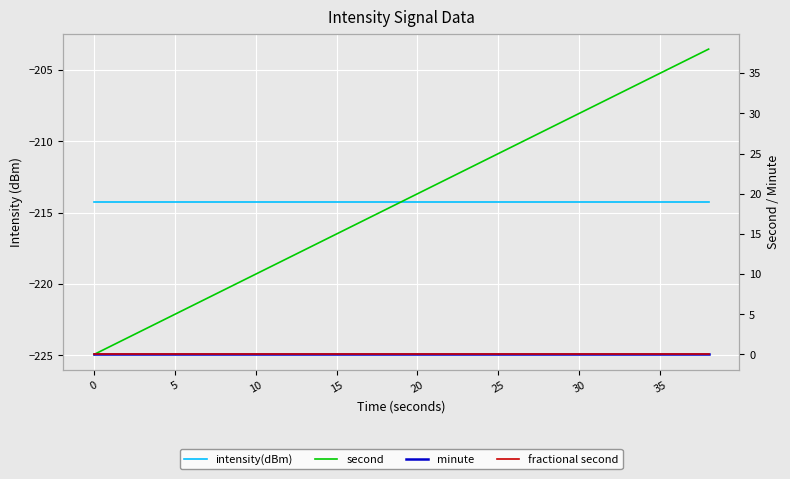

True or false: second and intensity(dBm) intersect in this chart.

False